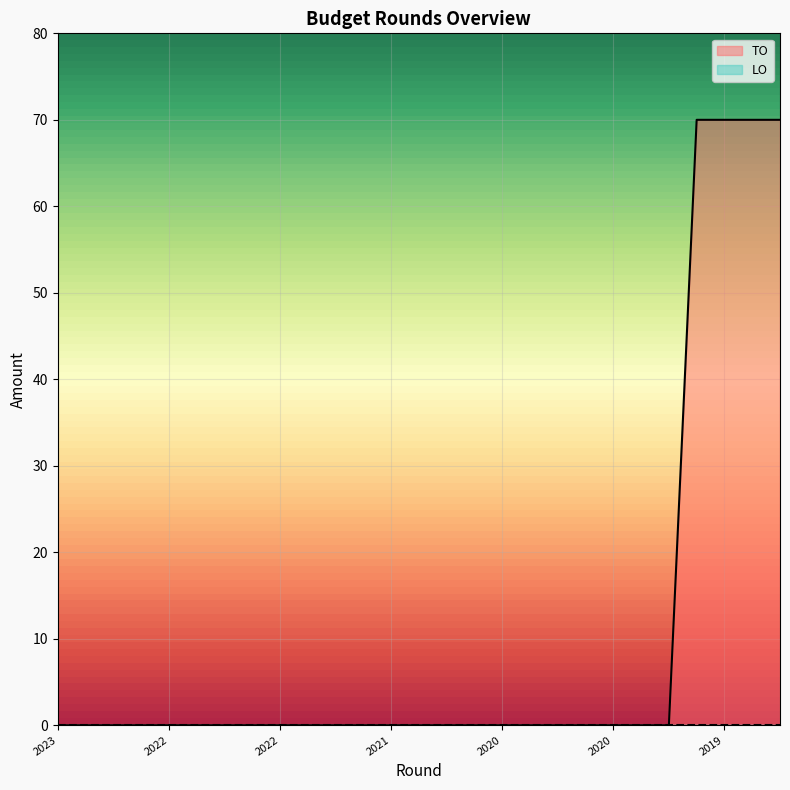

Count the number of data series in this chart.

2